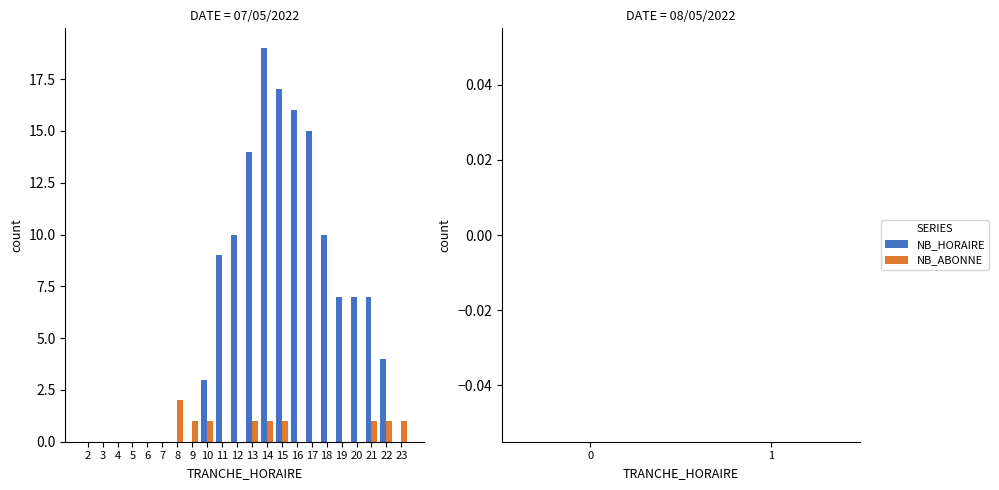

What is the maximum value shown in the chart?

19